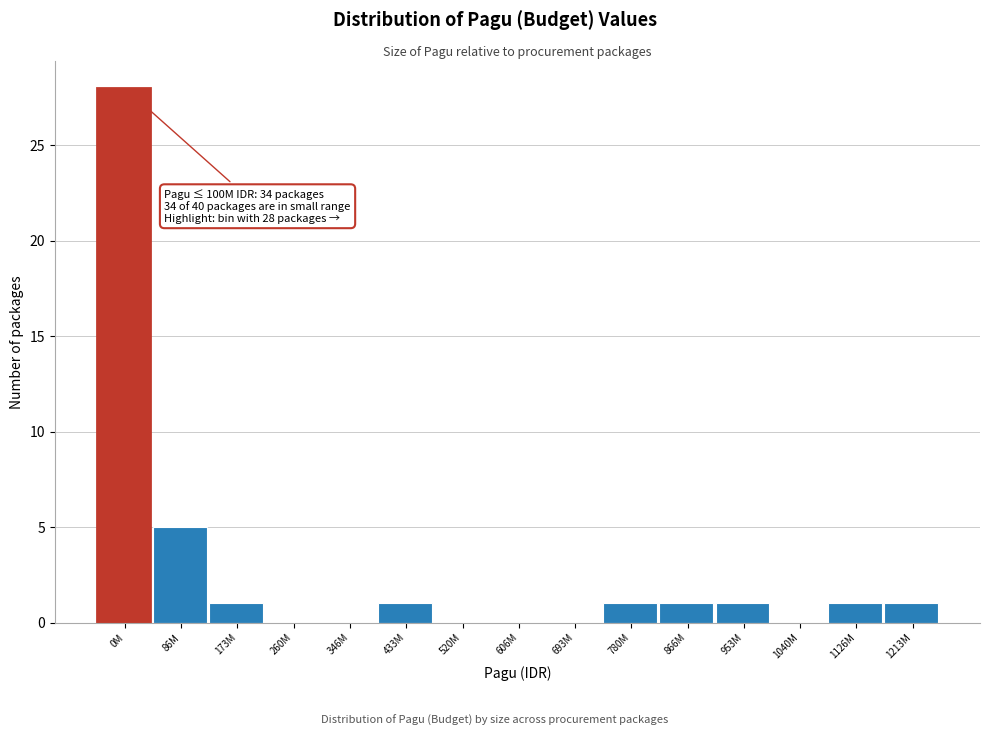

Reading left to right, extract all data points from this chart.

0M=28	86M=5	173M=1	260M=0	346M=0	433M=1	520M=0	606M=0	693M=0	780M=1	866M=1	953M=1	1040M=0	1126M=1	1213M=1